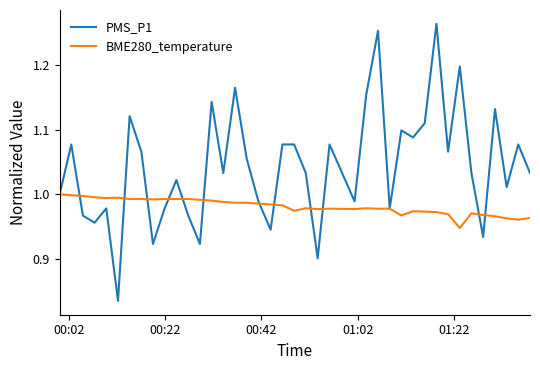

Which series has the largest total across all categories?

PMS_P1